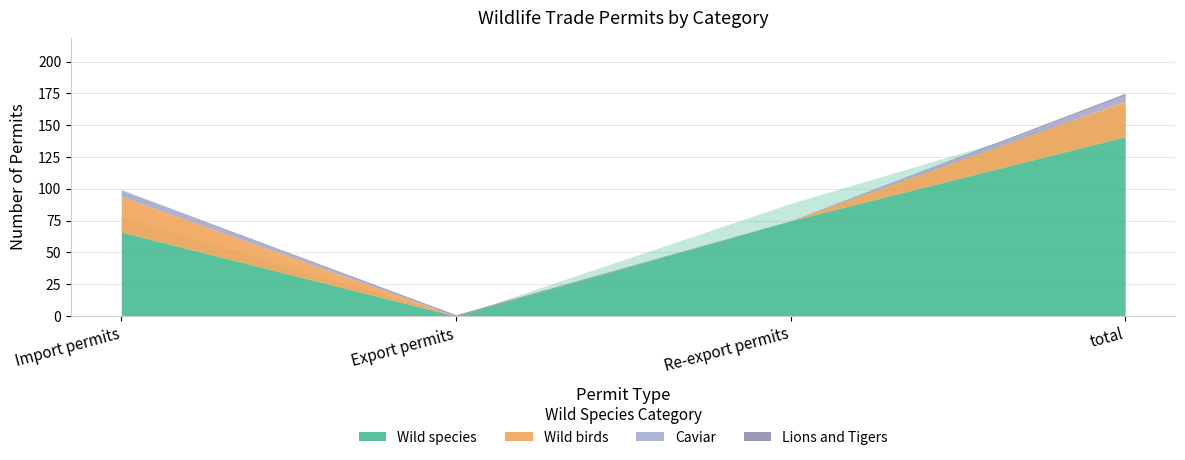

How many data points in Caviar are less than 5?

2